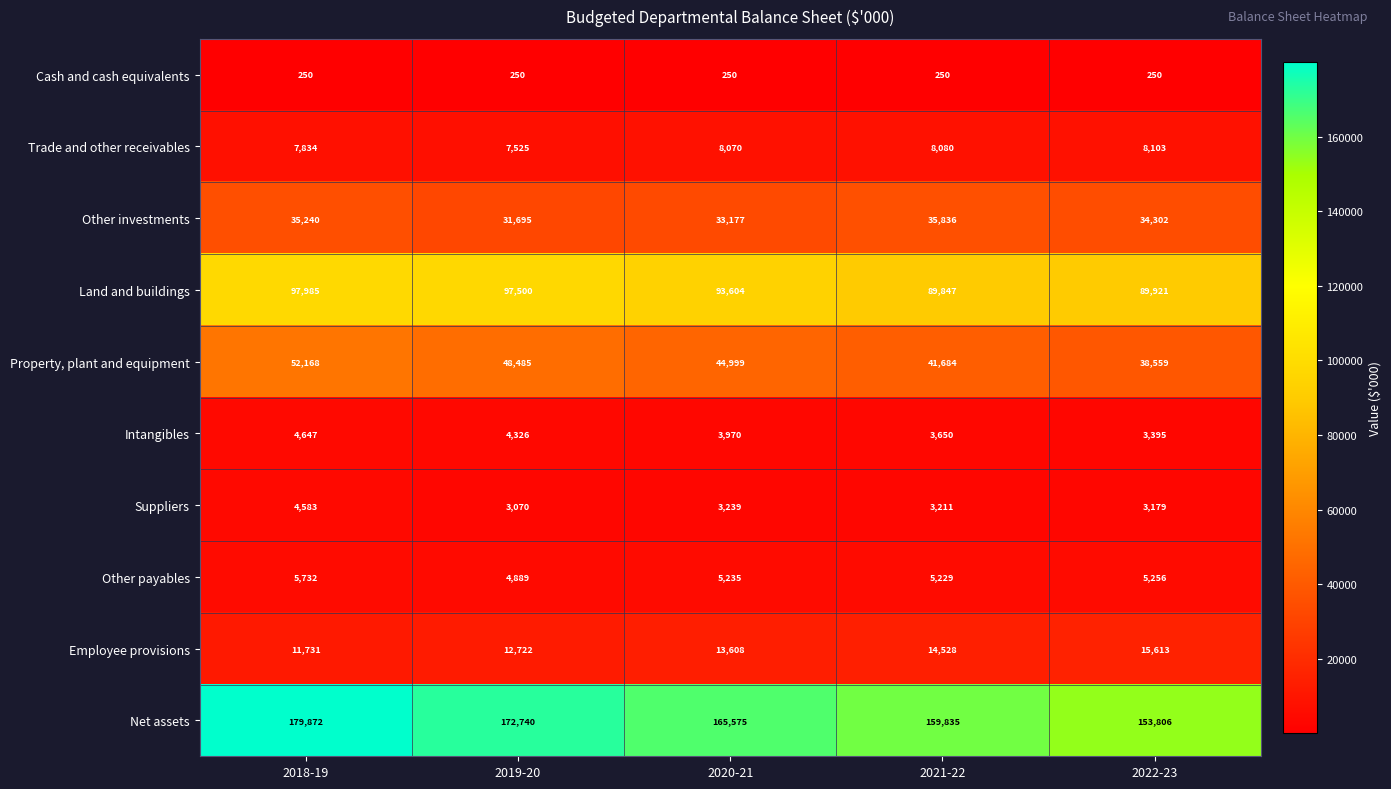

The value of Employee provisions at 2019-20 is 12722. True or false?

True